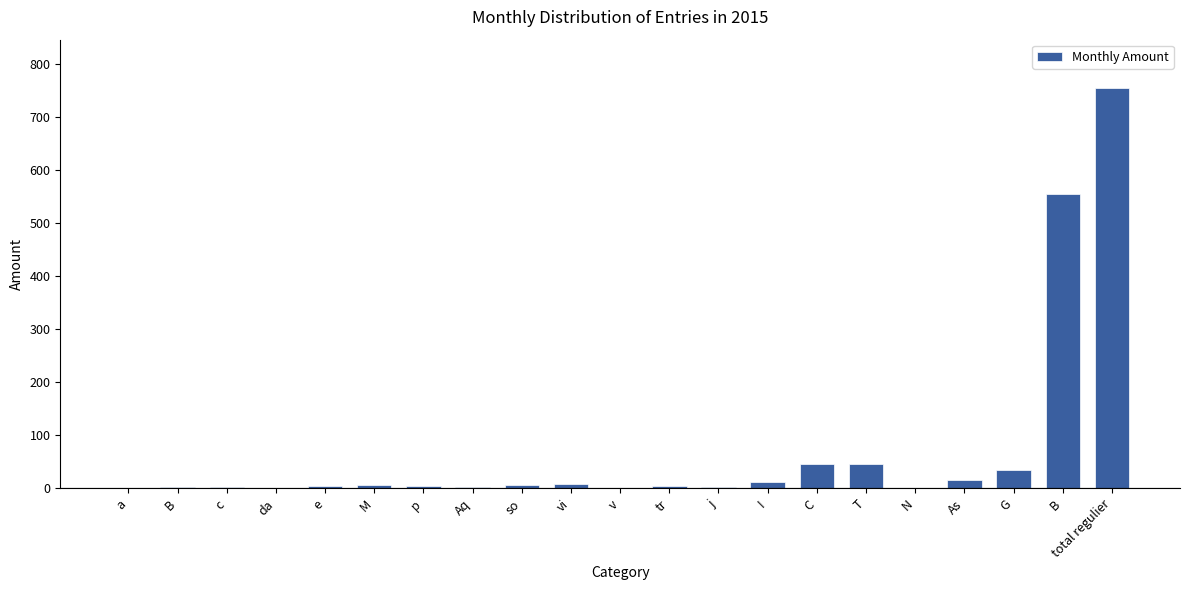

What is the difference between the second highest and minimum values?

554